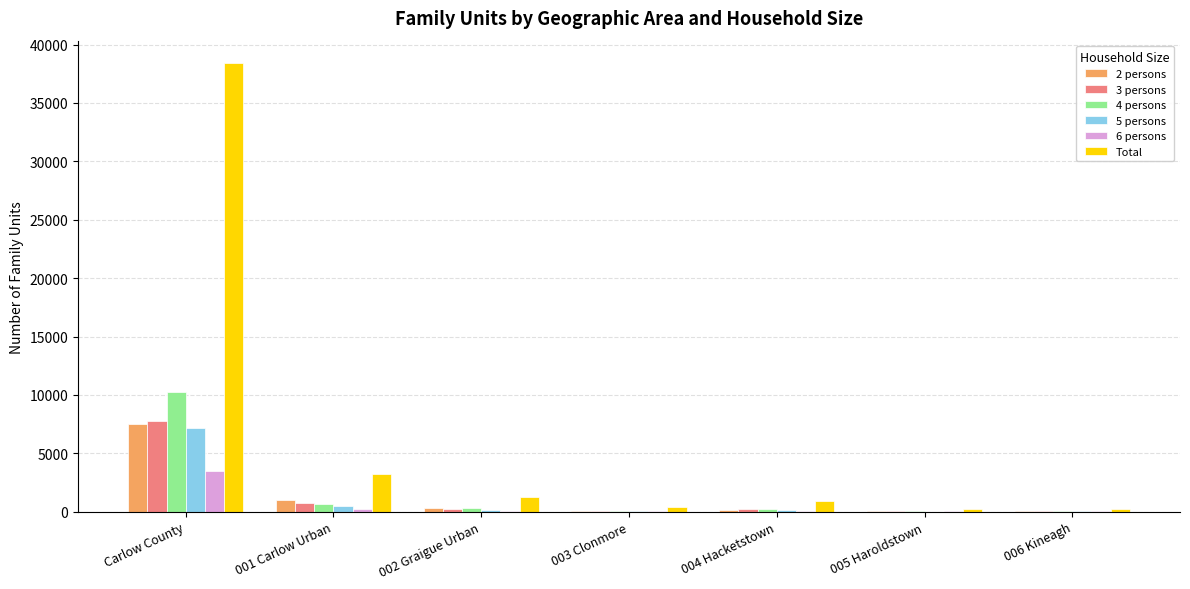

Which series has the largest total across all categories?

Total